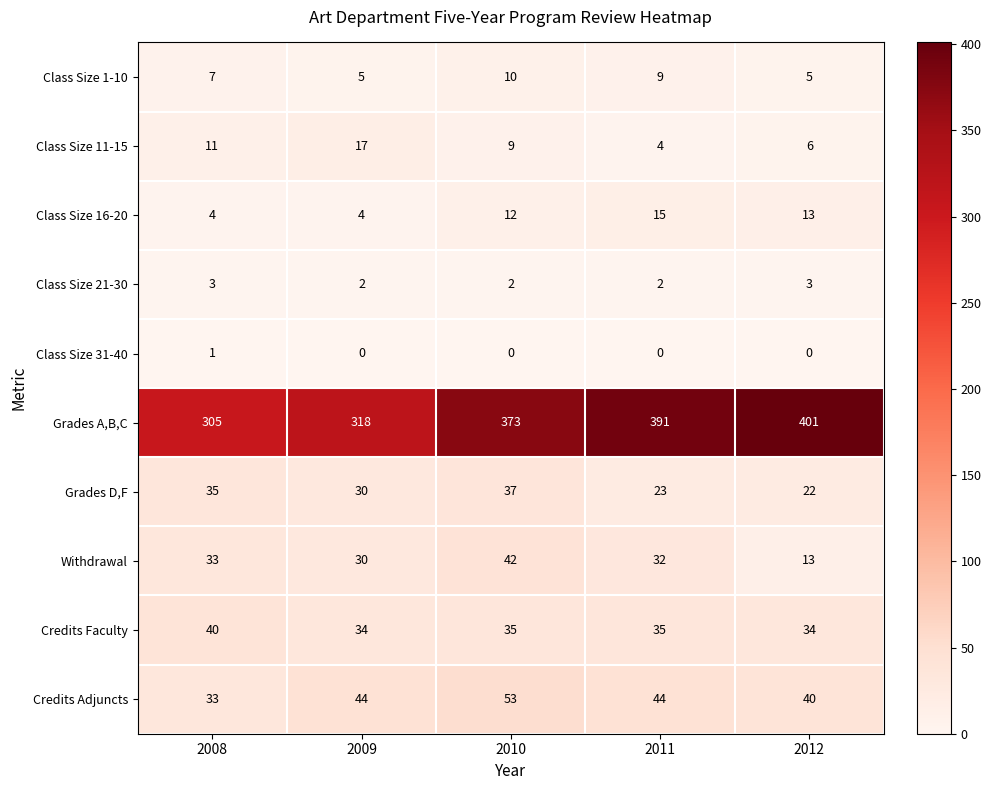

How many values in the Class Size 1-10 series are below 7?

2